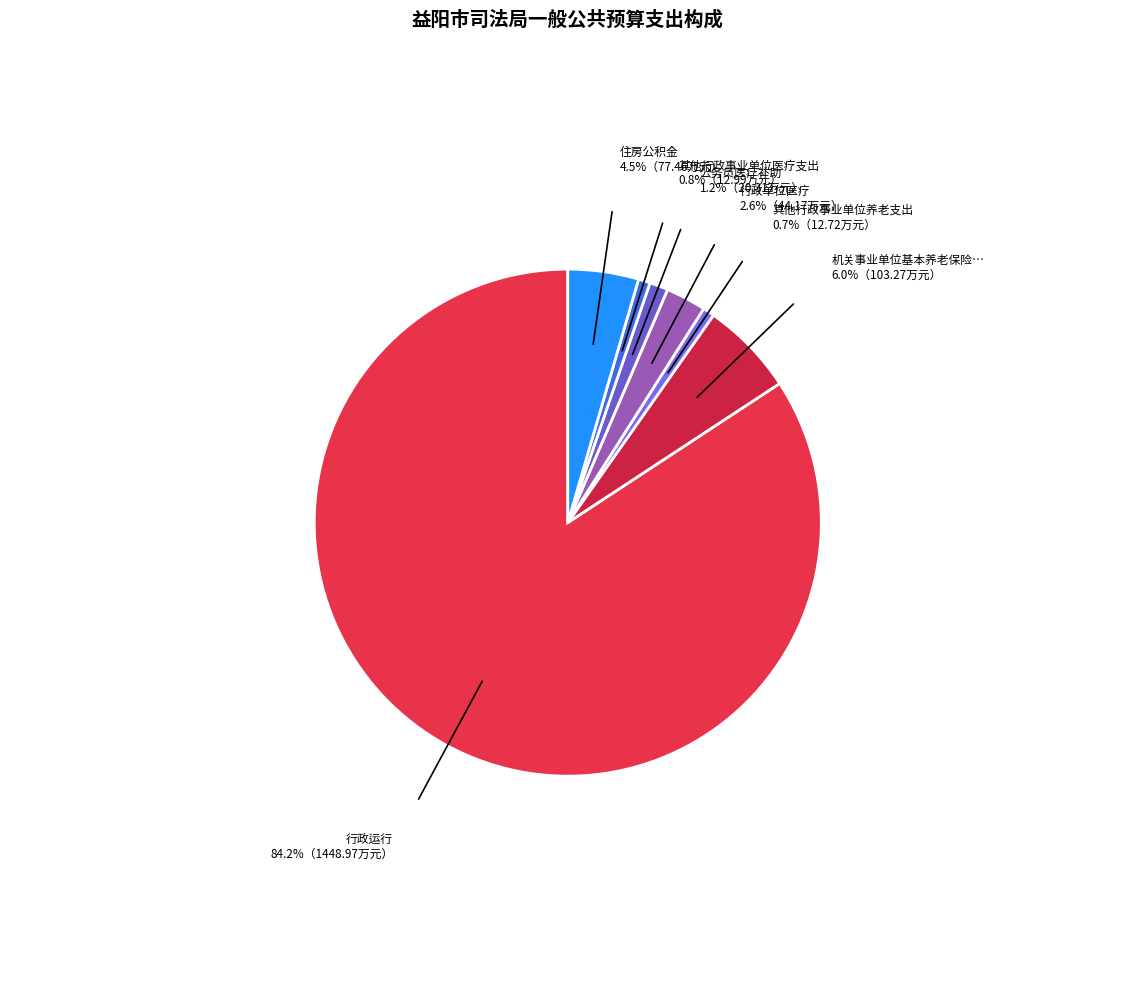

How many segments does this pie chart have?

7